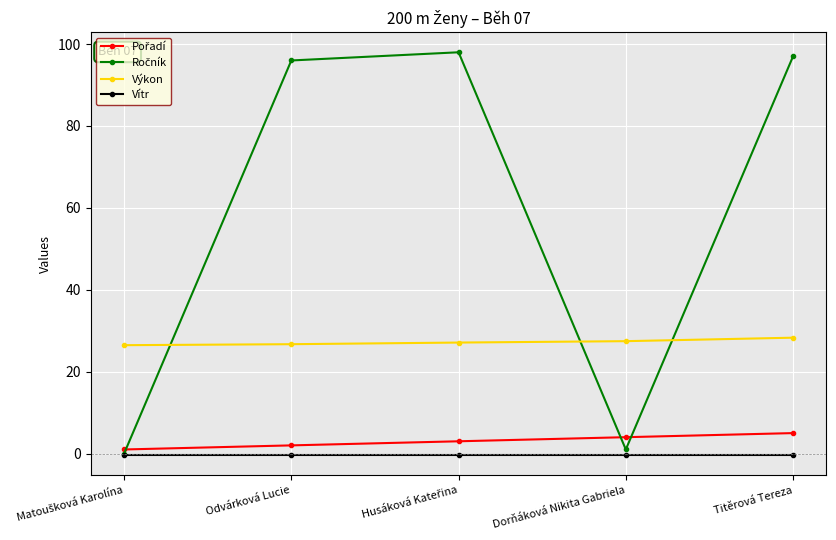

What is the minimum value for Výkon?

26.5